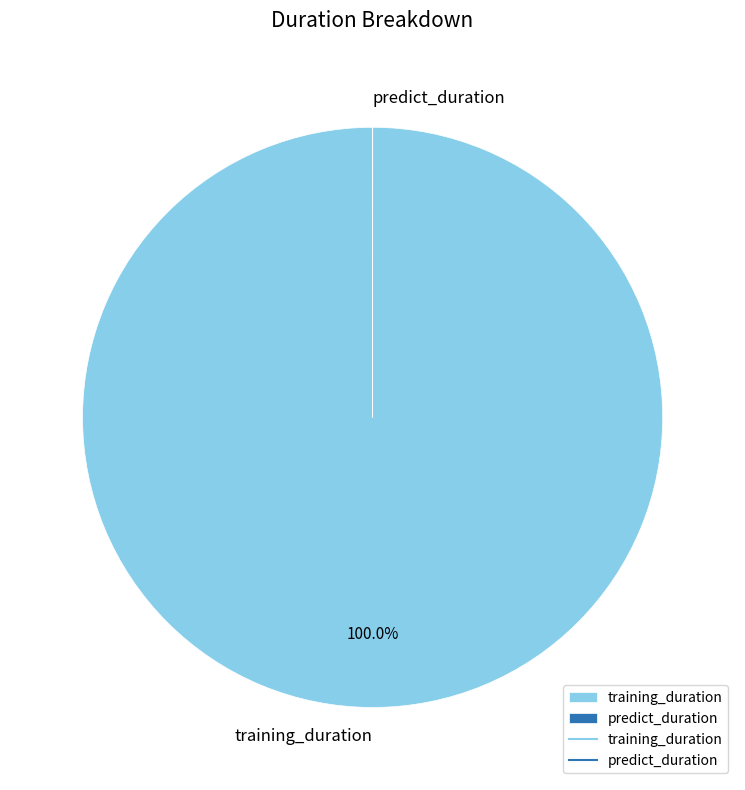

Which category has the biggest portion of the pie?

training_duration